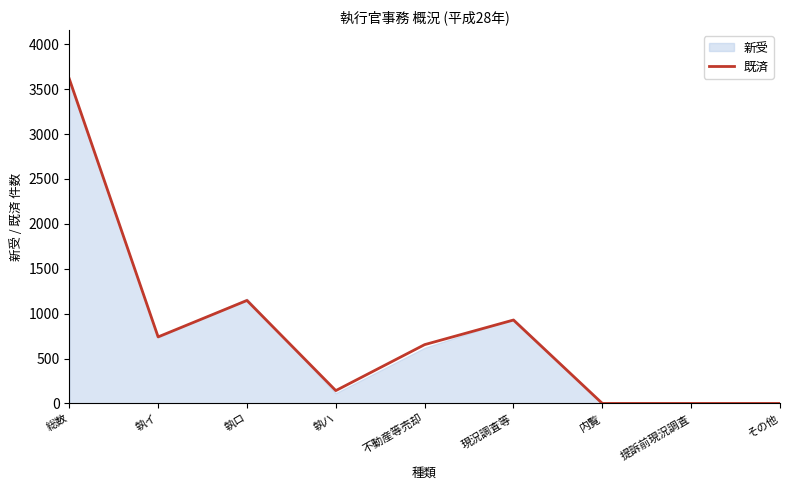

Where is 既済 nearest to the value 1807?

執ロ